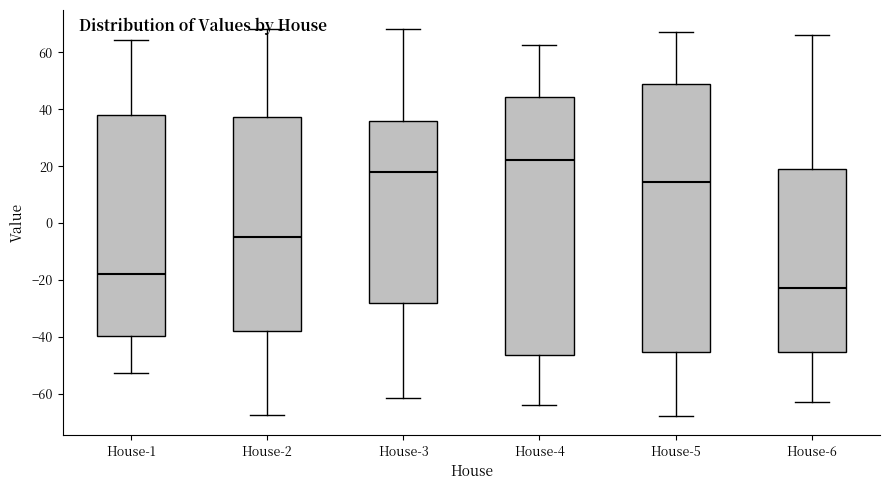

Reading left to right, transcribe this box plot: for each box, give where its median line is, the range the box spans, and where its two whiskers end, as read against the y-axis. The values are not printed on the chart, so give them approximately, as read against the axis.

House-1: median -18, box -40 to 38, whiskers -52 to 64
House-2: median -4, box -38 to 38, whiskers -68 to 68
House-3: median 18, box -28 to 36, whiskers -62 to 68
House-4: median 22, box -46 to 44, whiskers -64 to 62
House-5: median 14, box -46 to 48, whiskers -68 to 68
House-6: median -22, box -46 to 18, whiskers -62 to 66